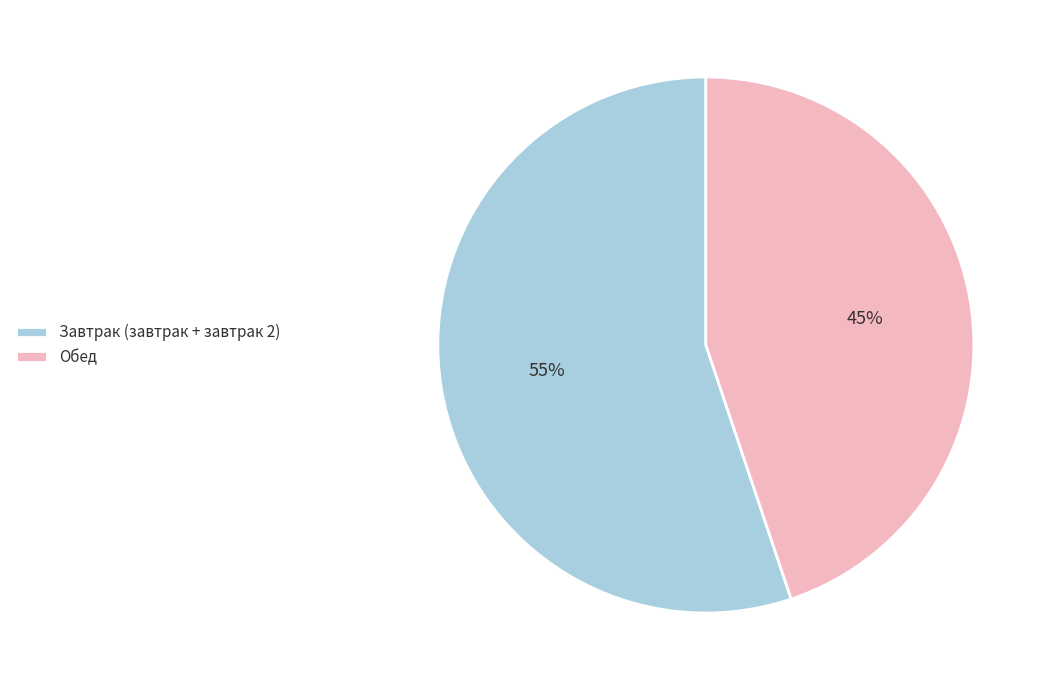

What is the smallest slice in the pie chart?

Обед